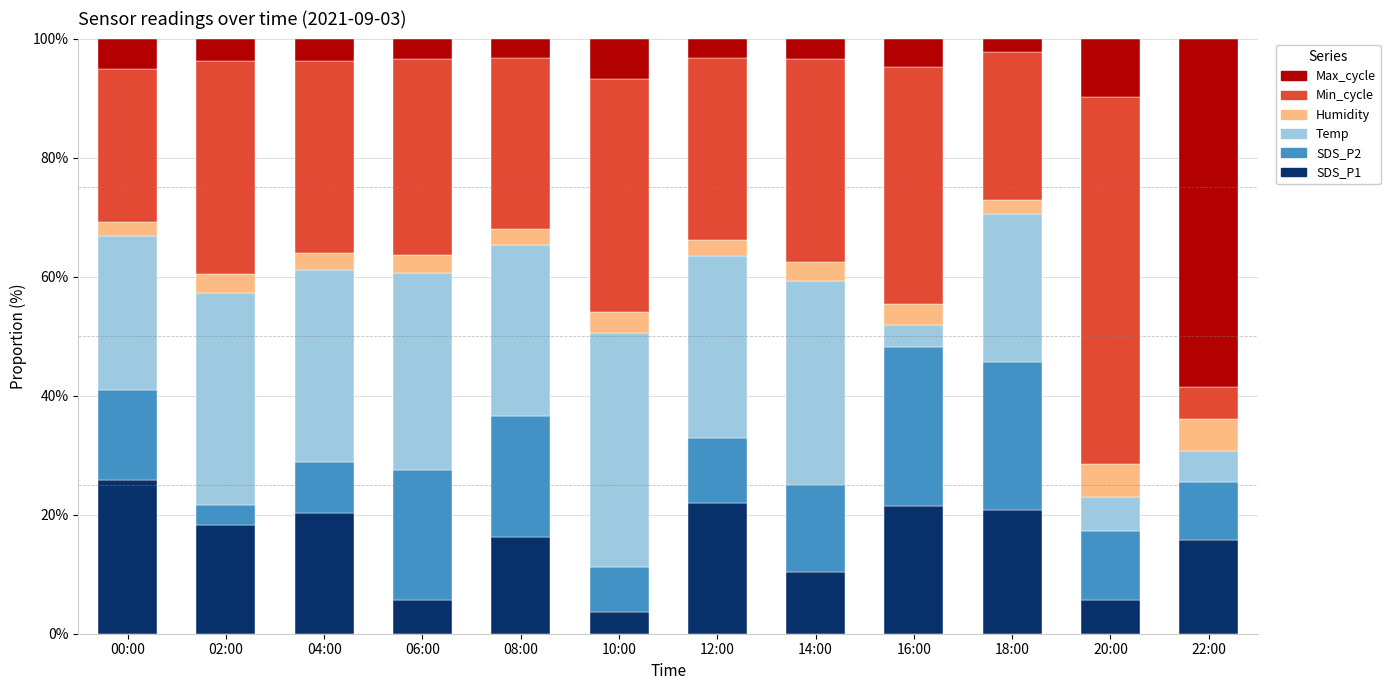

Which category has the highest value in the SDS_P1 series?

00:00